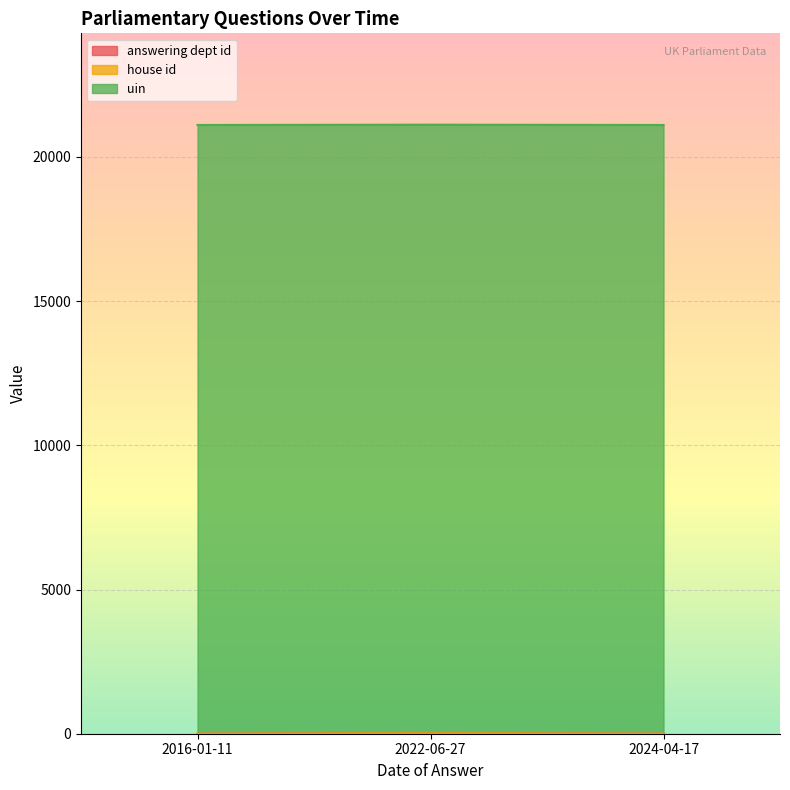

What is the maximum value for house id?

1